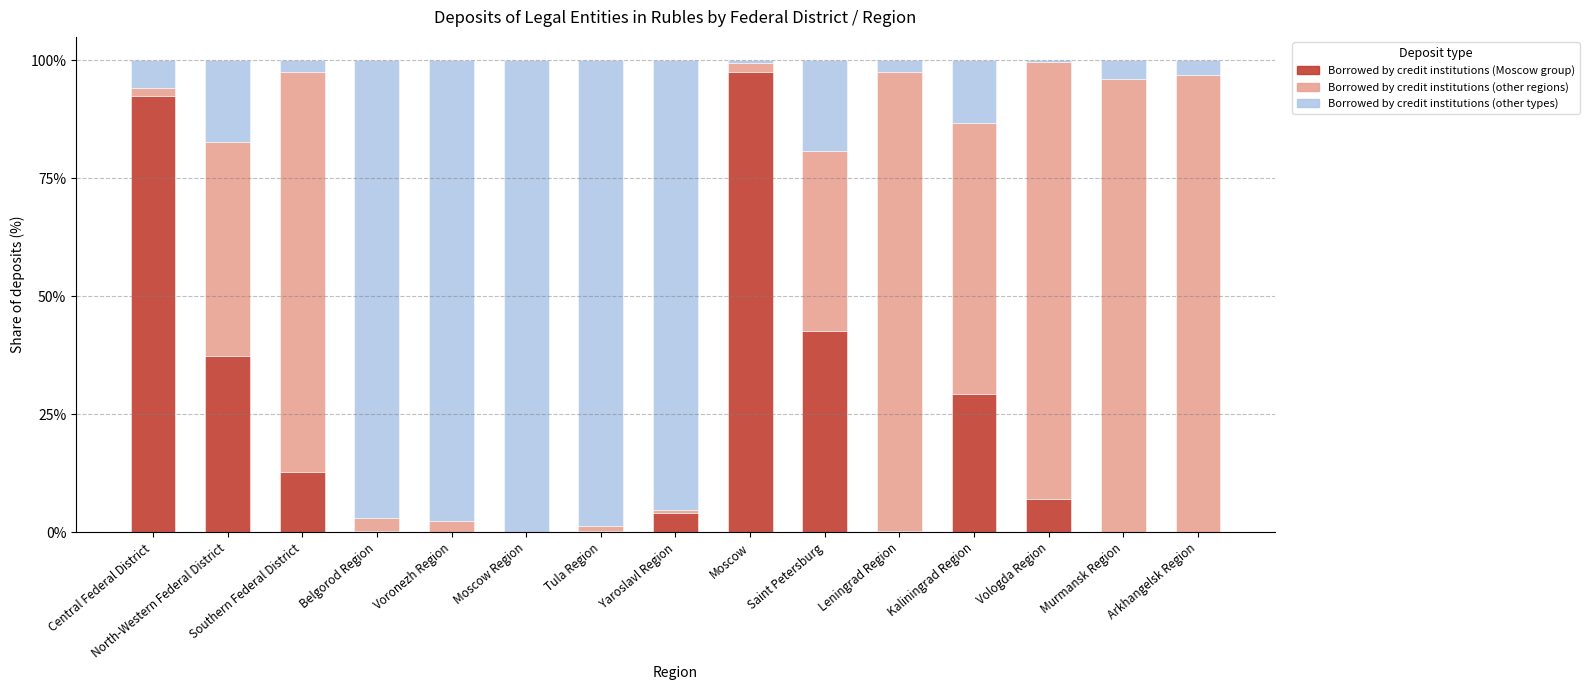

What is the total value across all series at North-Western Federal District?

100.0